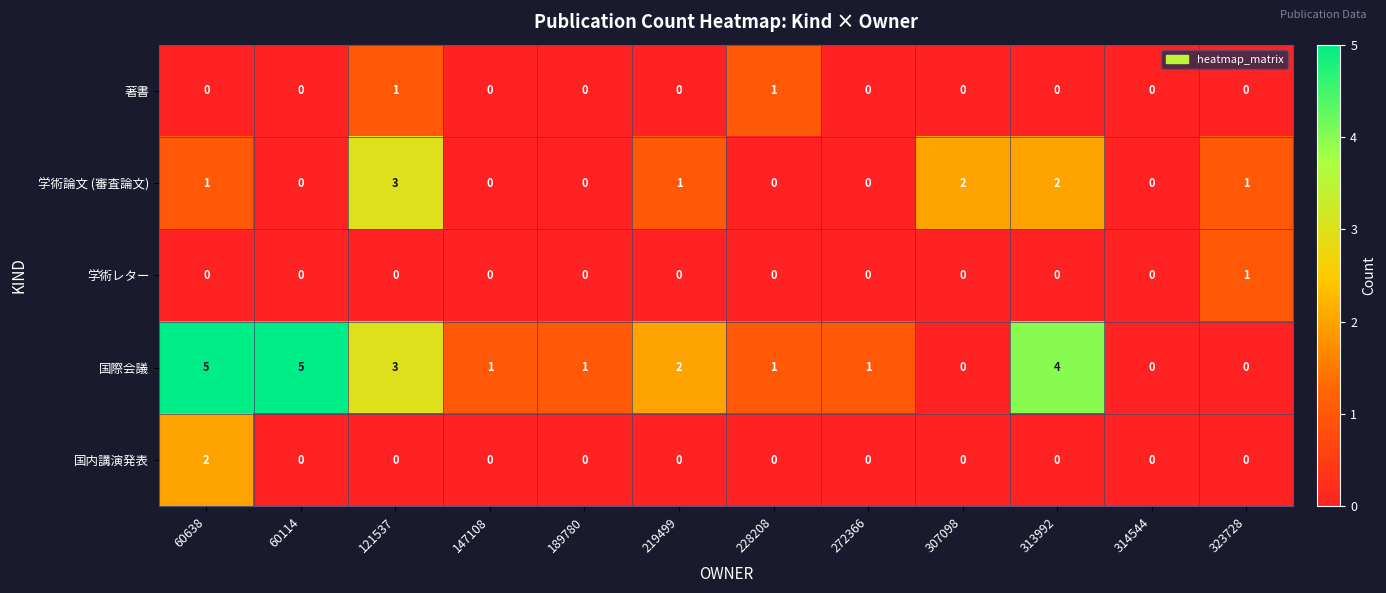

At which label is 国際会議 closest to 2?

219499